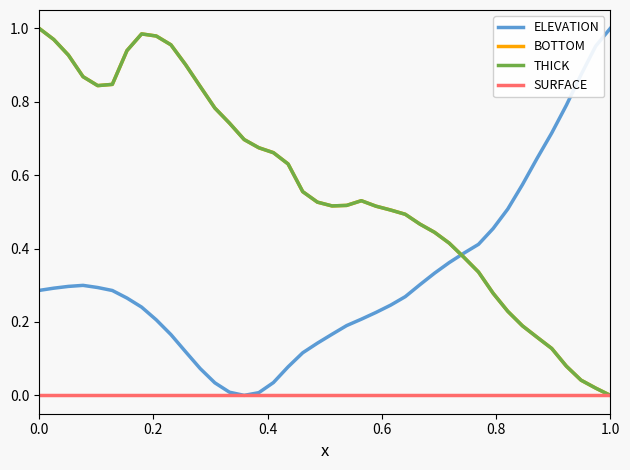

Which series has the largest range (max minus min)?

ELEVATION